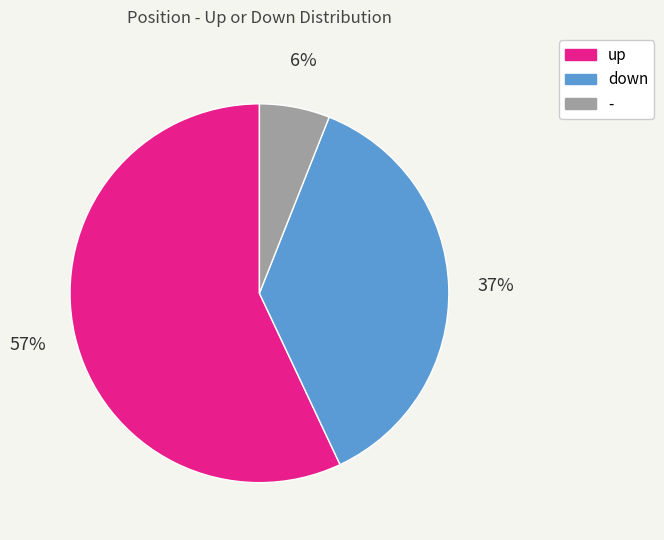

The up slice represents 57% of the pie. True or false?

True